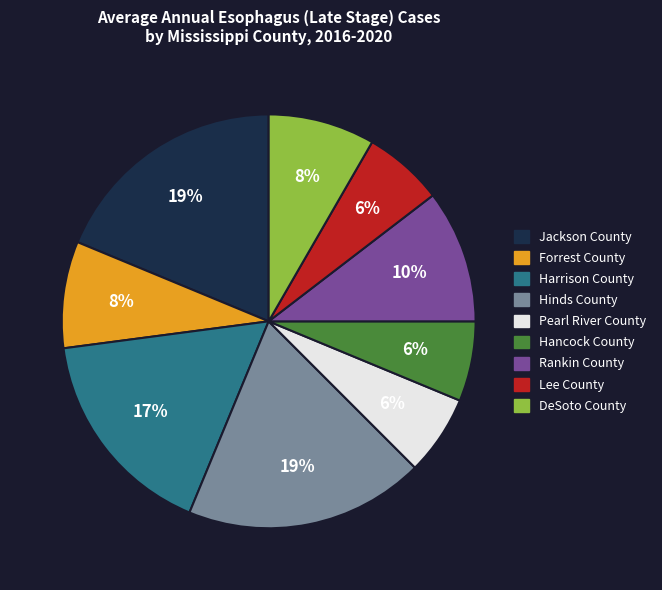

Combined, do Pearl River County and Harrison County account for over 50%?

No